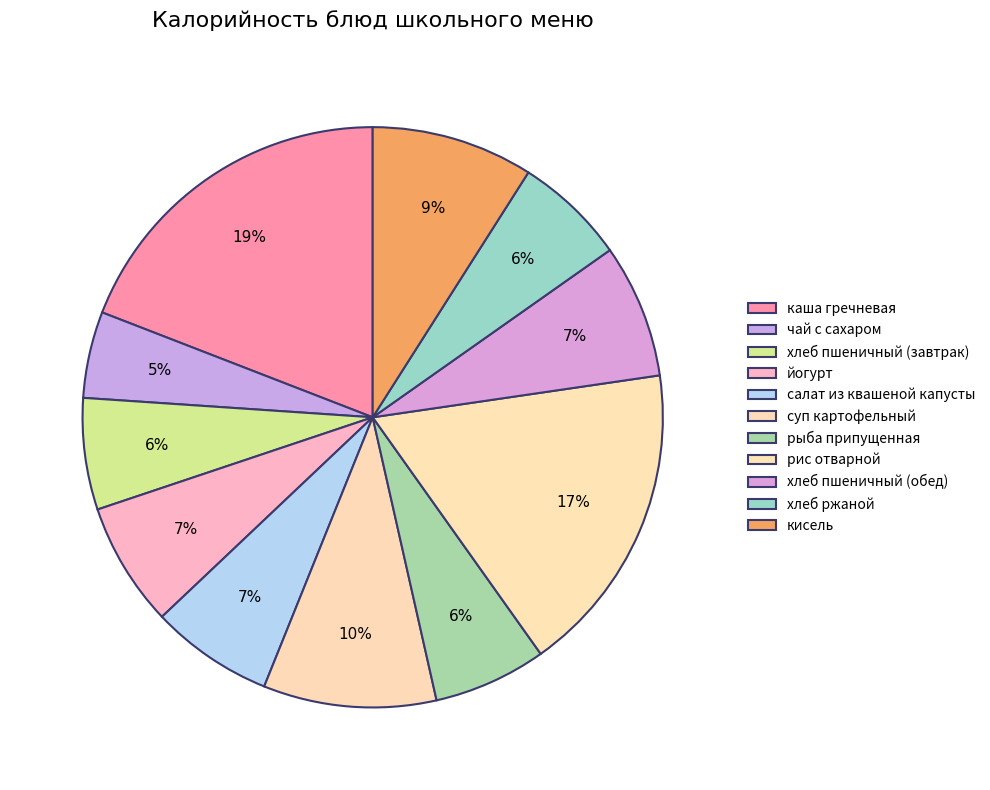

How many slices are in this pie chart?

11